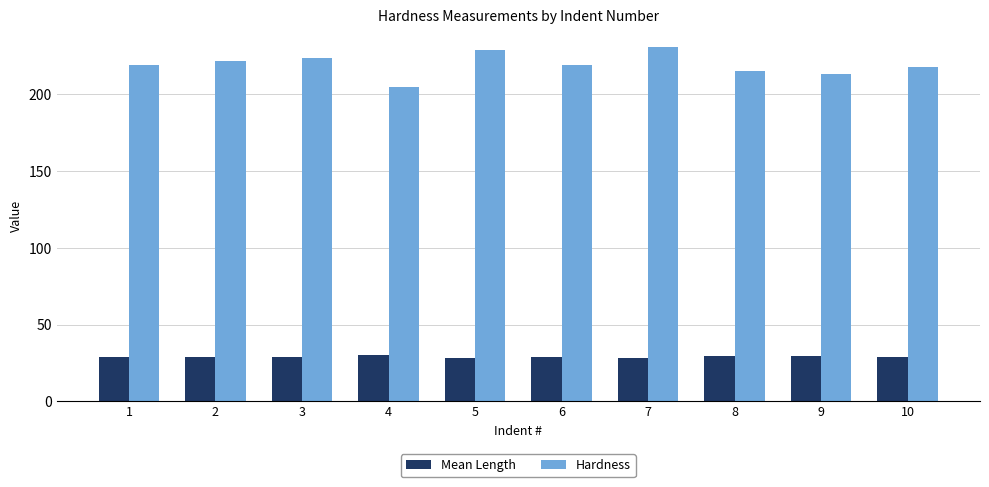

What is the approximate value of Hardness at 9?

213.0